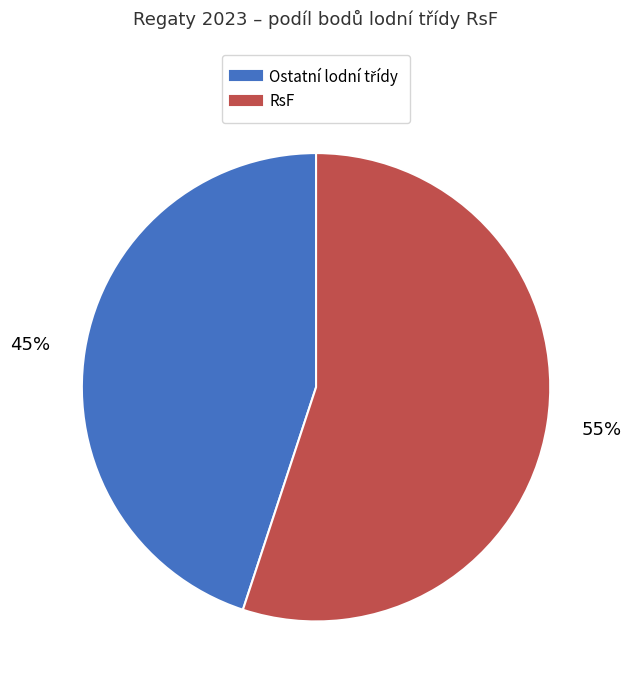

Is there a majority slice in this chart?

Yes